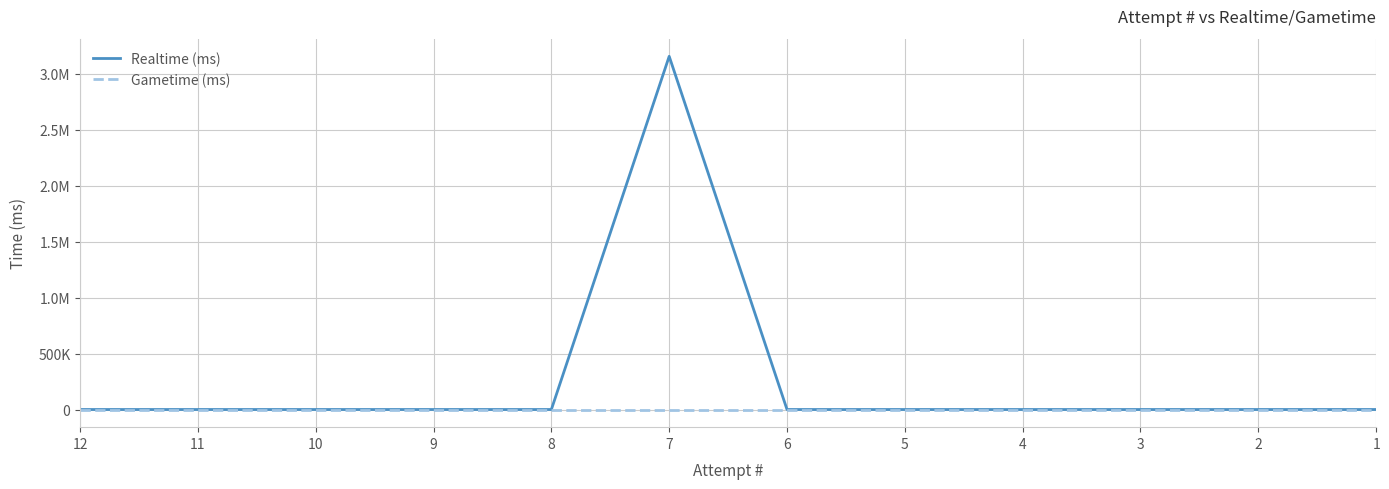

Which has a higher value, 12 or 1?

12